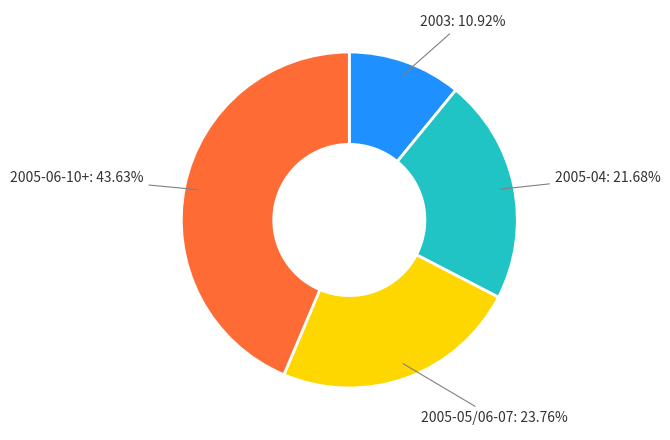

Is there any slice that represents more than half of the pie?

No